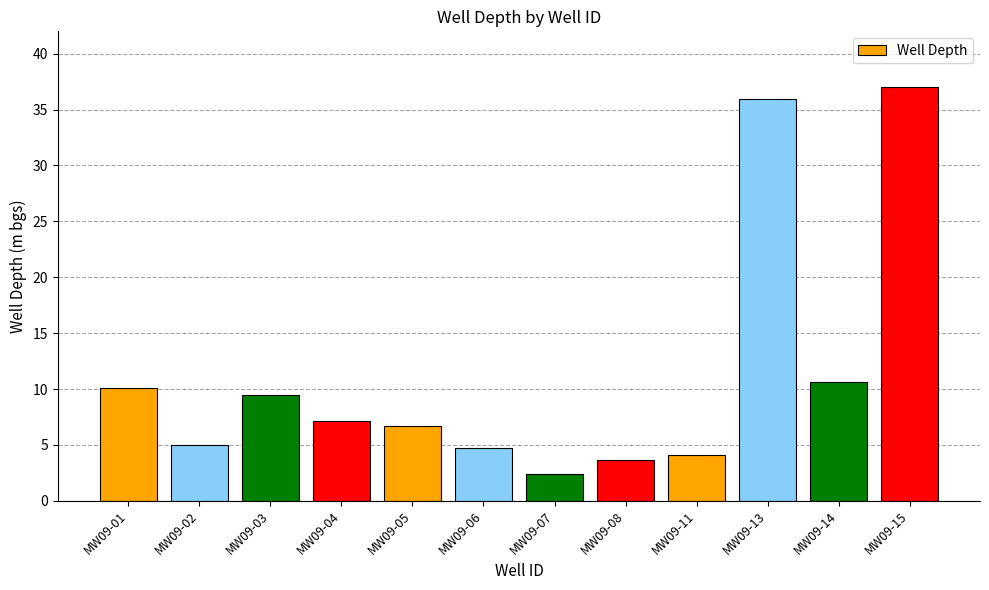

What is the value of the 1st bar from the left?

10.1